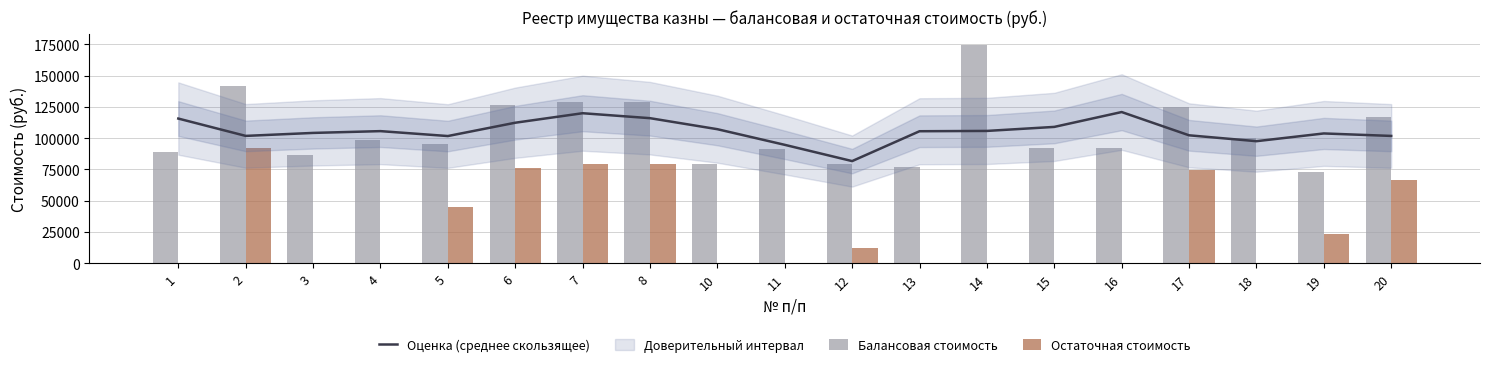

Which label corresponds to the largest value in the chart?

14